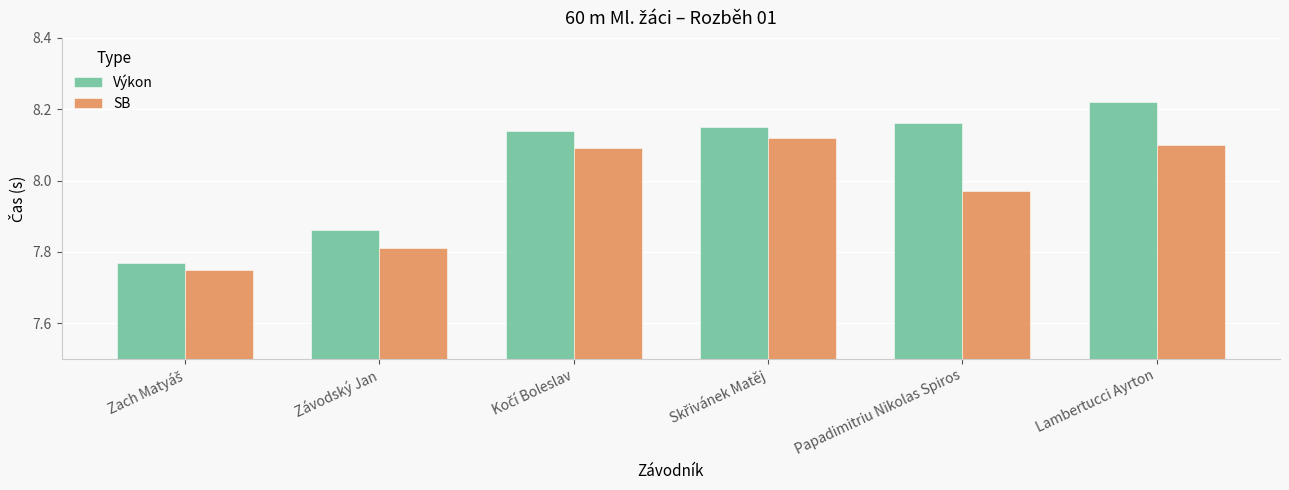

What is the difference between the second highest and minimum values in the Výkon series?

0.4